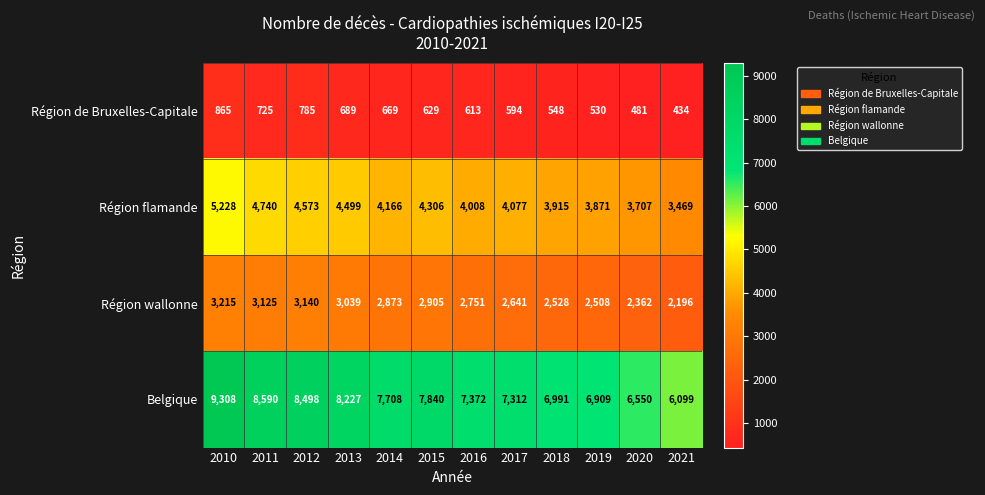

Which series has the largest total across all categories?

Belgique